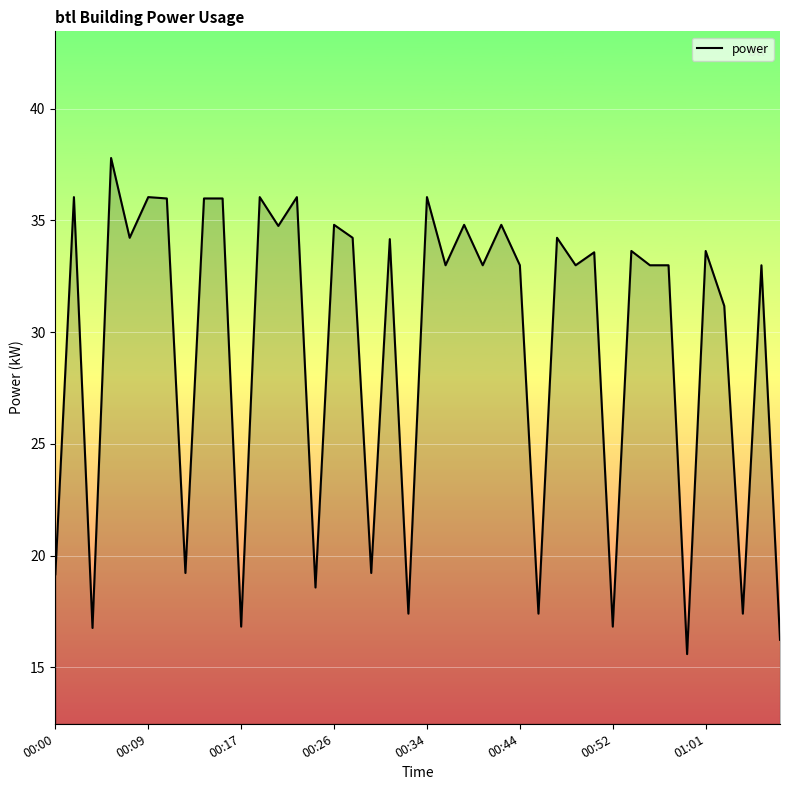

What is the difference between the maximum and minimum values?

22.2